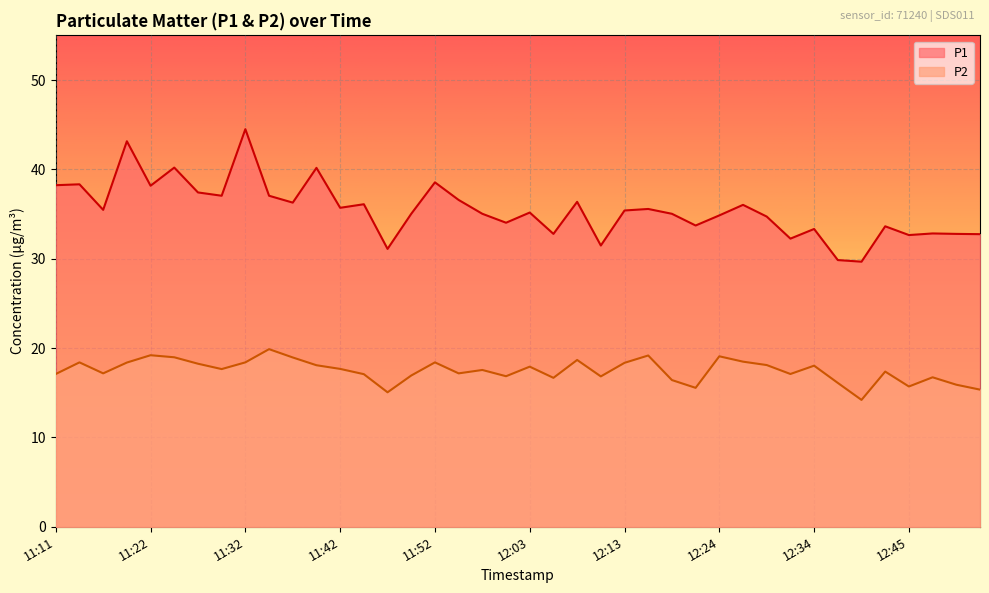

True or false: P1 and P2 cross at least once.

False